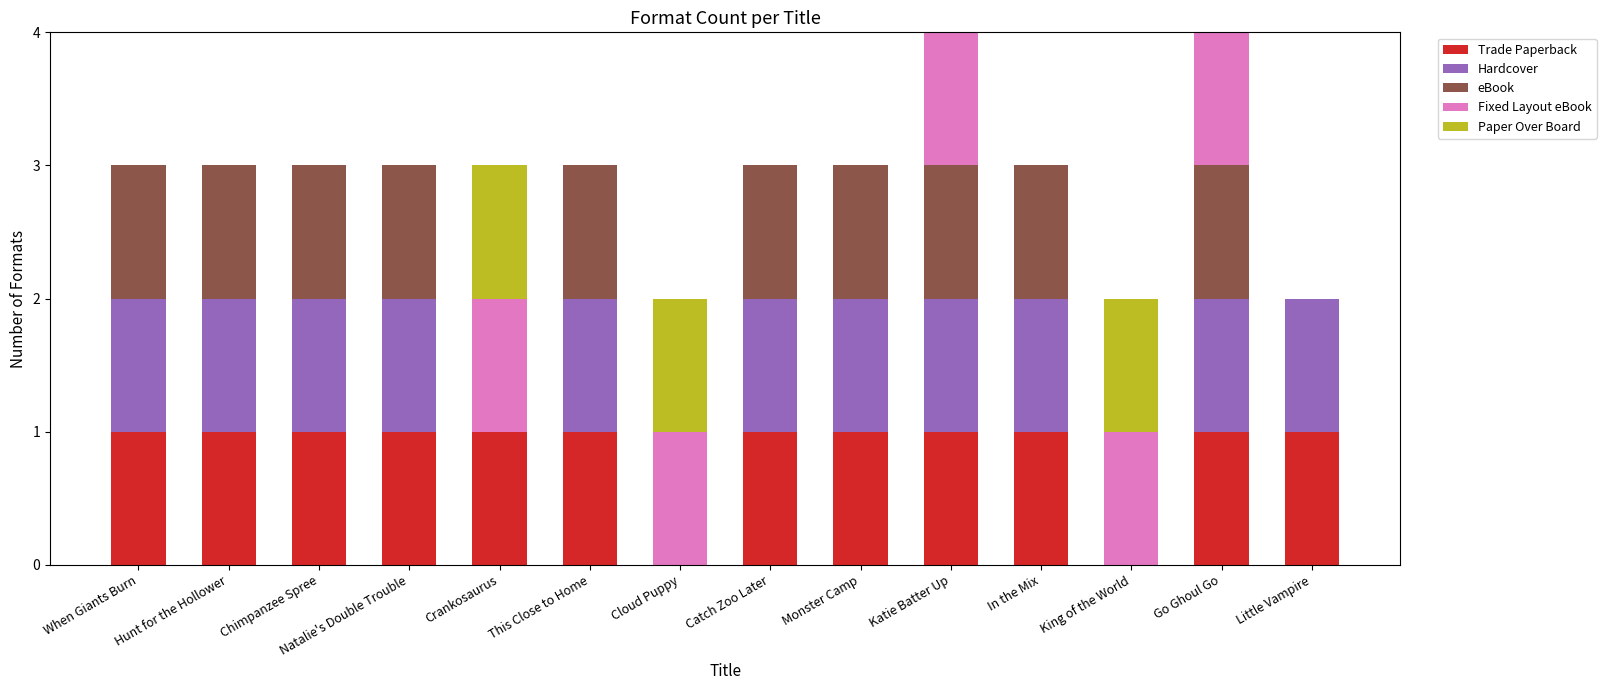

The value of Trade Paperback at King of the World is -1. True or false?

False